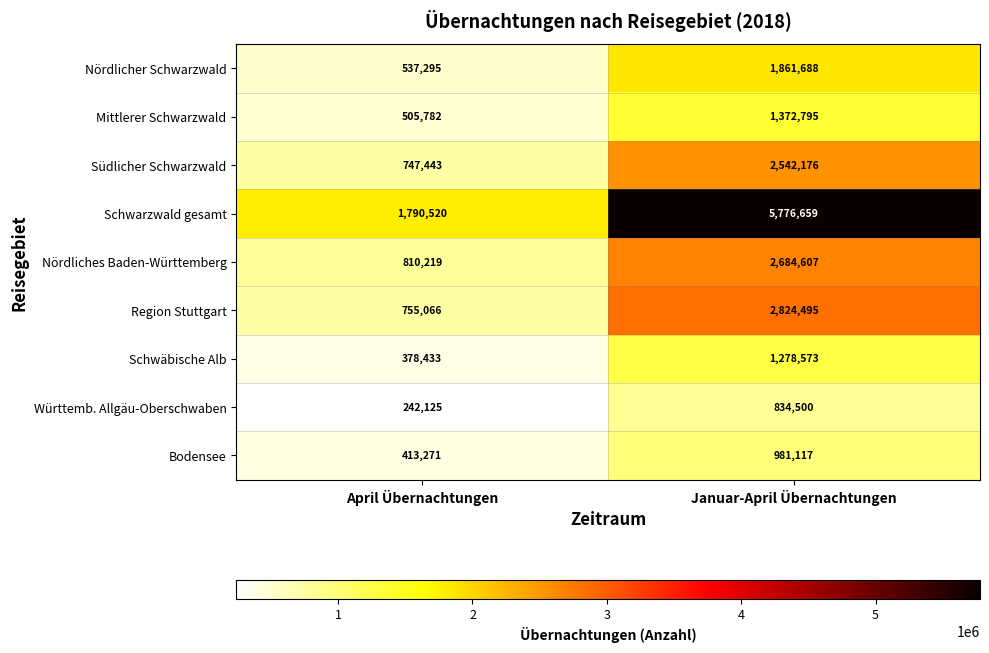

True or false: Schwarzwald gesamt has a value of 1790520 at April Übernachtungen.

True